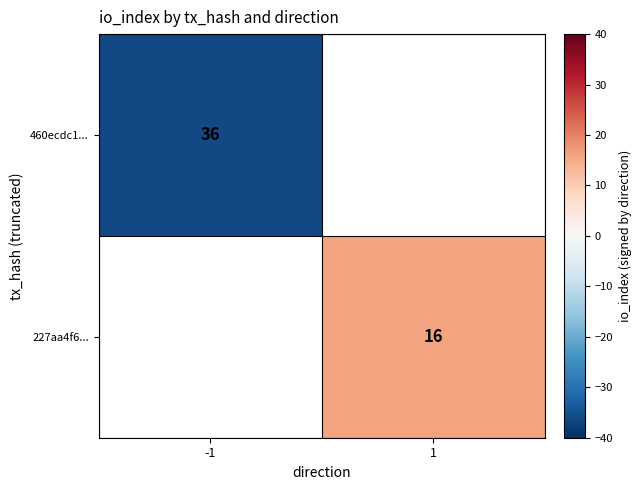

Is it true that 227aa4f6... equals 6 at 1?

False